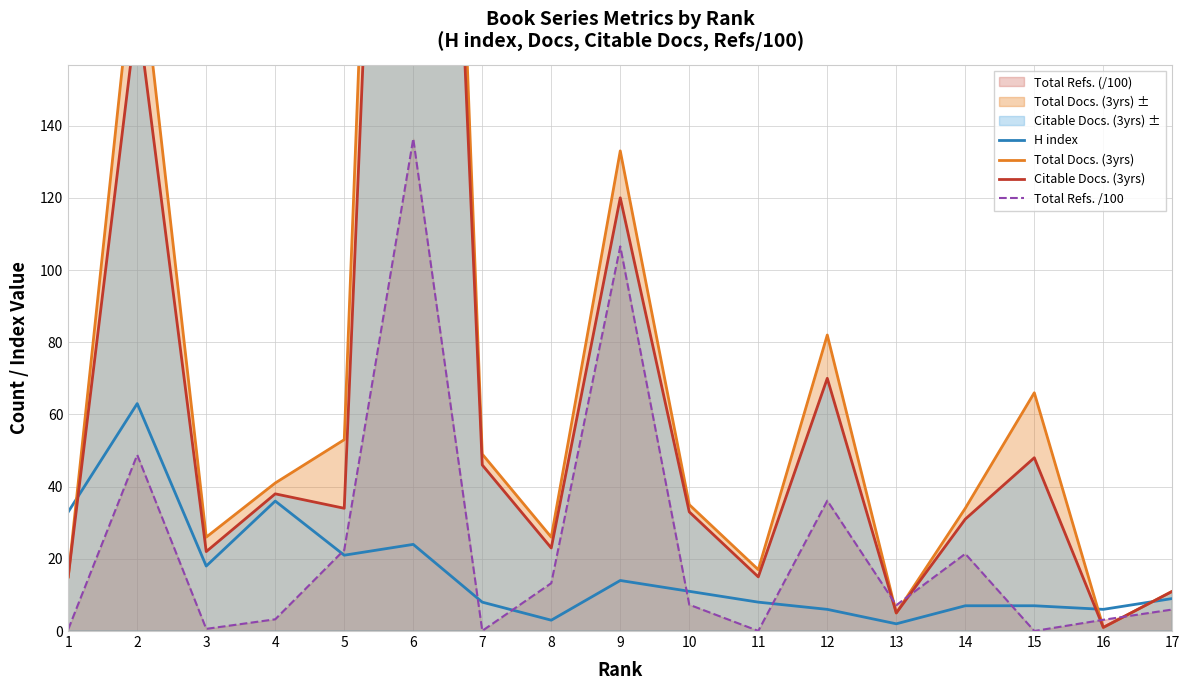

What is the value of the Total Refs. /100 point at the 16th from the left?

3.1